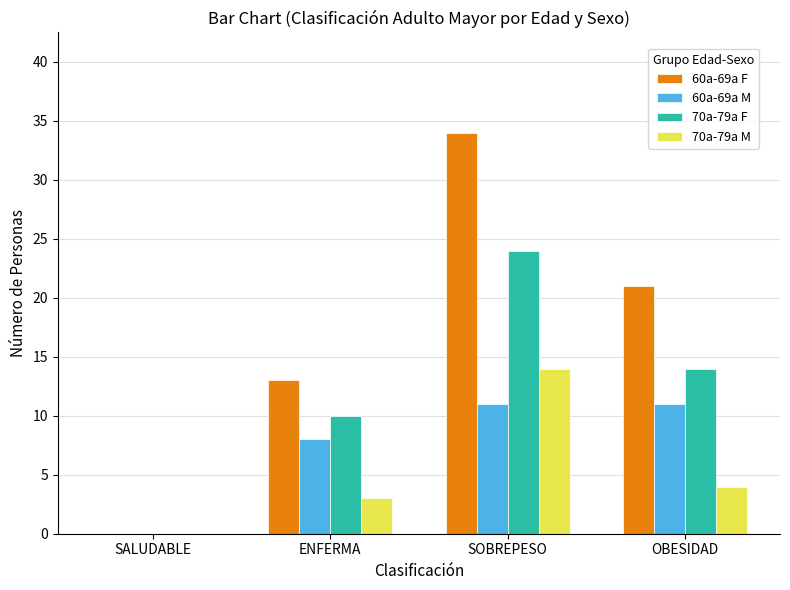

What is the sum of the 60a-69a F values at ENFERMA and SALUDABLE?

13